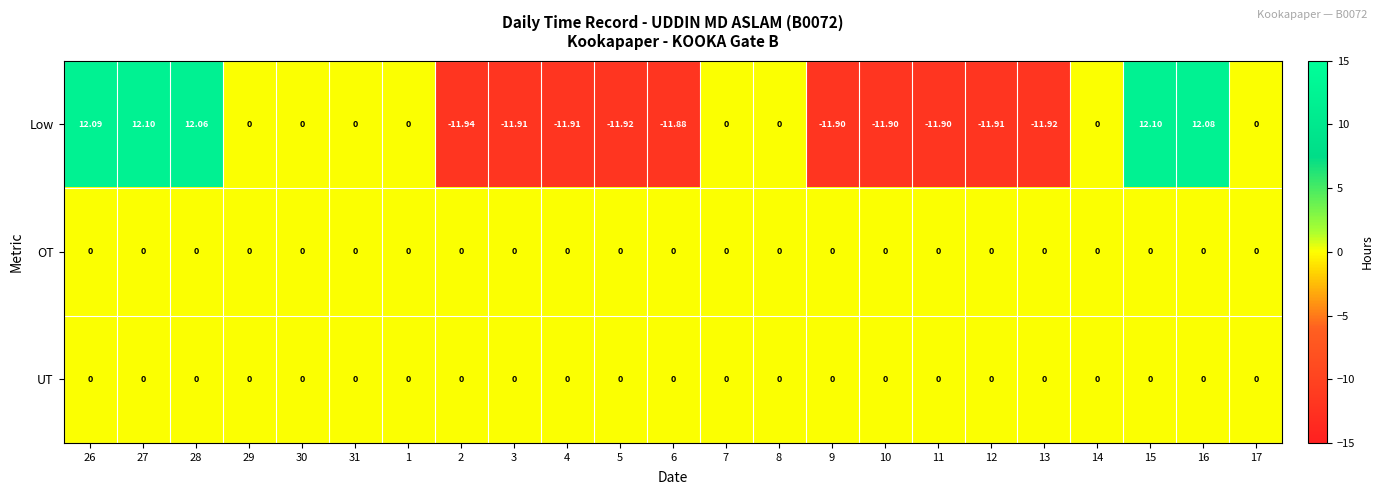

Is the value of UT at 14 greater than the value of Low at 9?

Yes